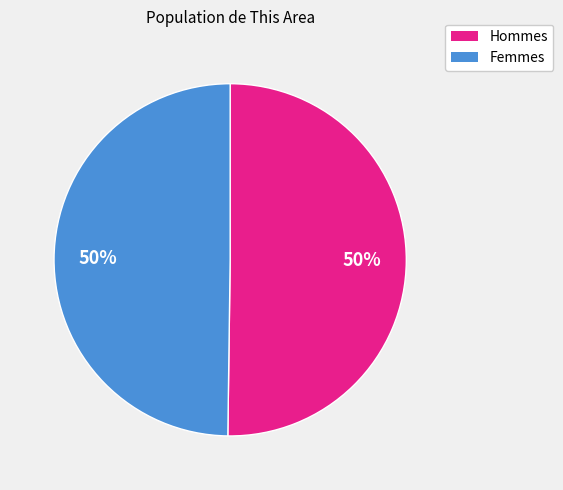

Count the number of slices in the pie.

2